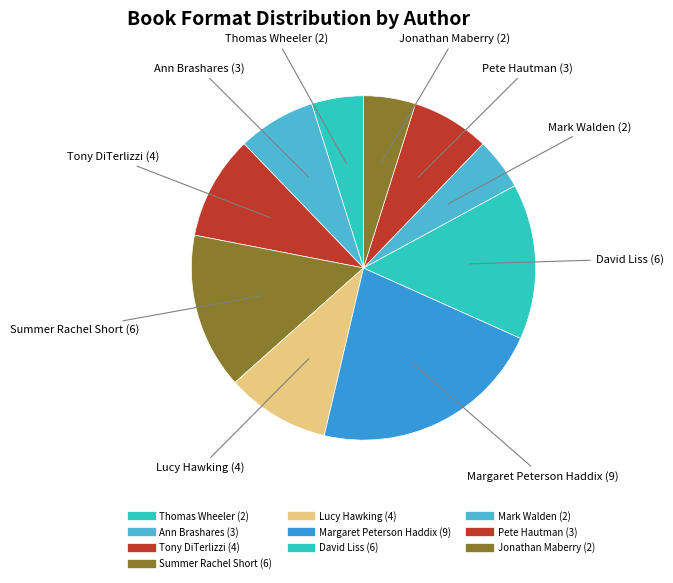

How many slices are in this pie chart?

10